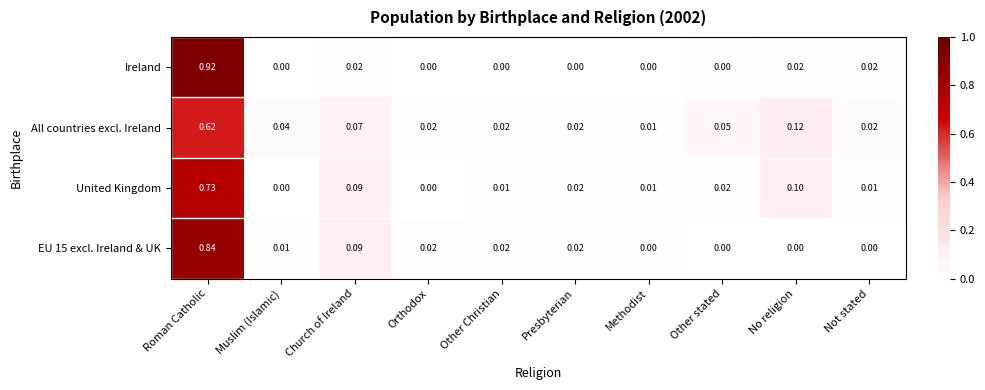

How many data points does each series have?

10